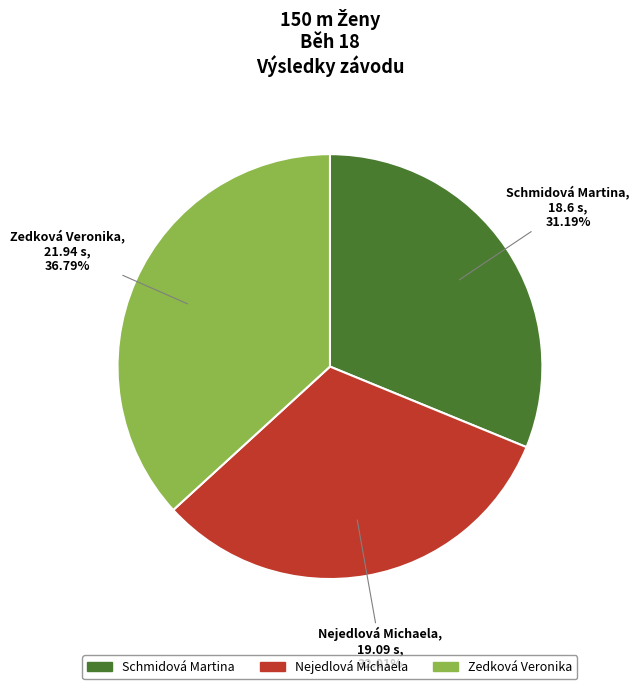

Which category has the smallest portion of the pie?

Schmidová Martina